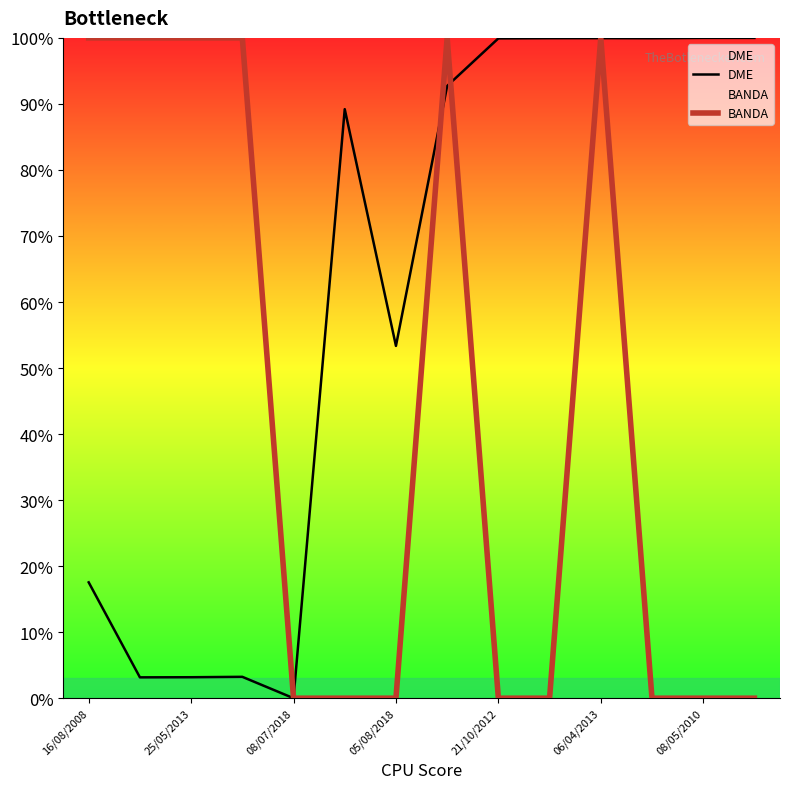

How many intersections are there between BANDA and DME?

4